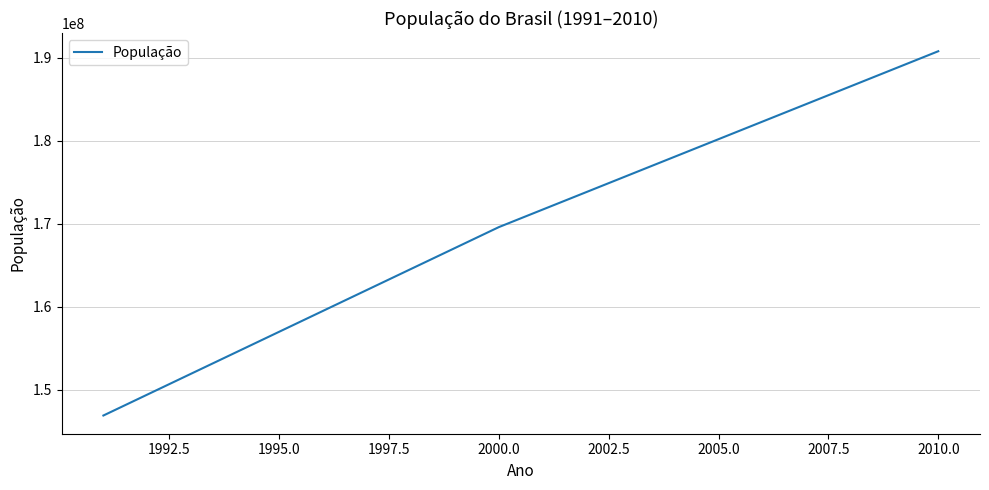

What is the maximum value shown in the chart?

190755799.0